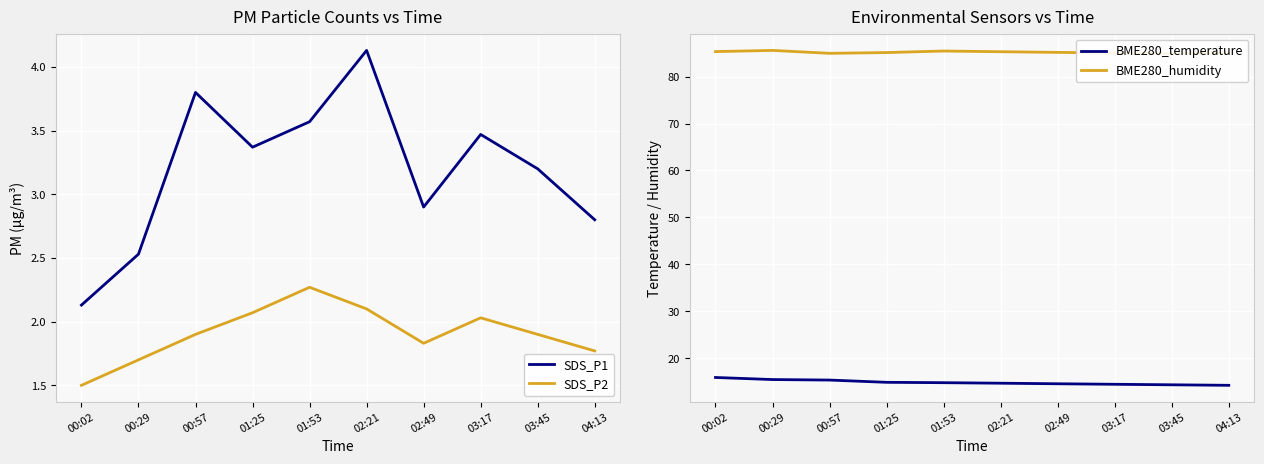

Reading left to right, what are all the values shown in this chart?

SDS_P1: 00:02=2.1	00:29=2.5	00:57=3.8	01:25=3.4	01:53=3.6	02:21=4.1	02:49=2.9	03:17=3.5	03:45=3.2	04:13=2.8
SDS_P2: 00:02=1.5	00:29=1.7	00:57=1.9	01:25=2.1	01:53=2.3	02:21=2.1	02:49=1.8	03:17=2.0	03:45=1.9	04:13=1.8
BME280_temperature: 00:02=15.9	00:29=15.4	00:57=15.3	01:25=14.8	01:53=14.8	02:21=14.7	02:49=14.5	03:17=14.4	03:45=14.3	04:13=14.2
BME280_humidity: 00:02=85.3	00:29=85.6	00:57=85.0	01:25=85.1	01:53=85.5	02:21=85.3	02:49=85.2	03:17=85.0	03:45=84.9	04:13=85.1